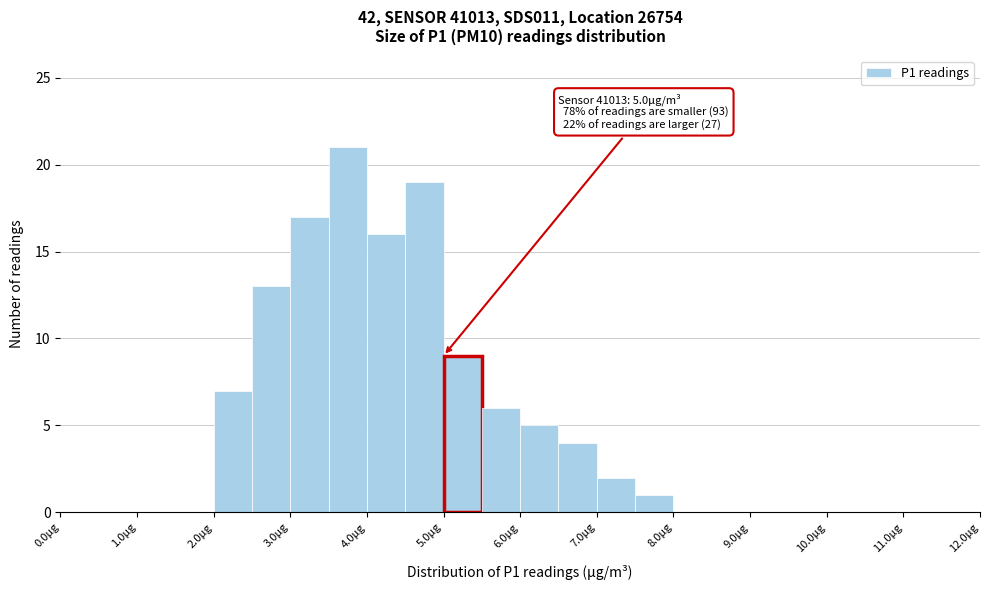

Which range on the x-axis has the tallest bar?

3.5 to 4.0